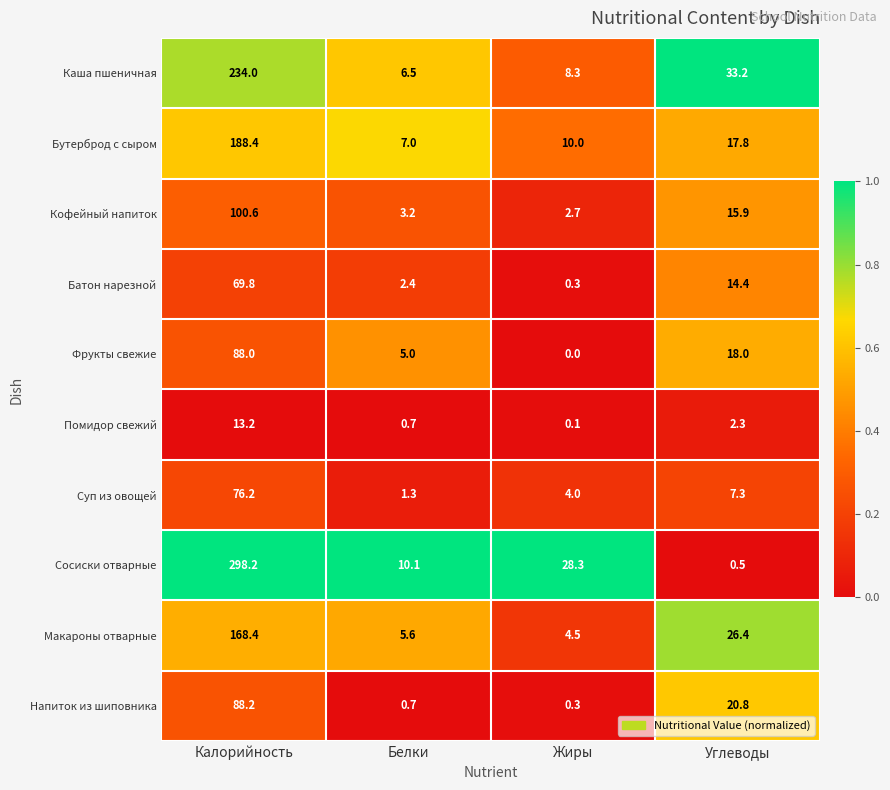

List the series in order of their peak value, highest first.

Сосиски отварные, Каша пшеничная, Бутерброд с сыром, Макароны отварные, Кофейный напиток, Напиток из шиповника, Фрукты свежие, Суп из овощей, Батон нарезной, Помидор свежий